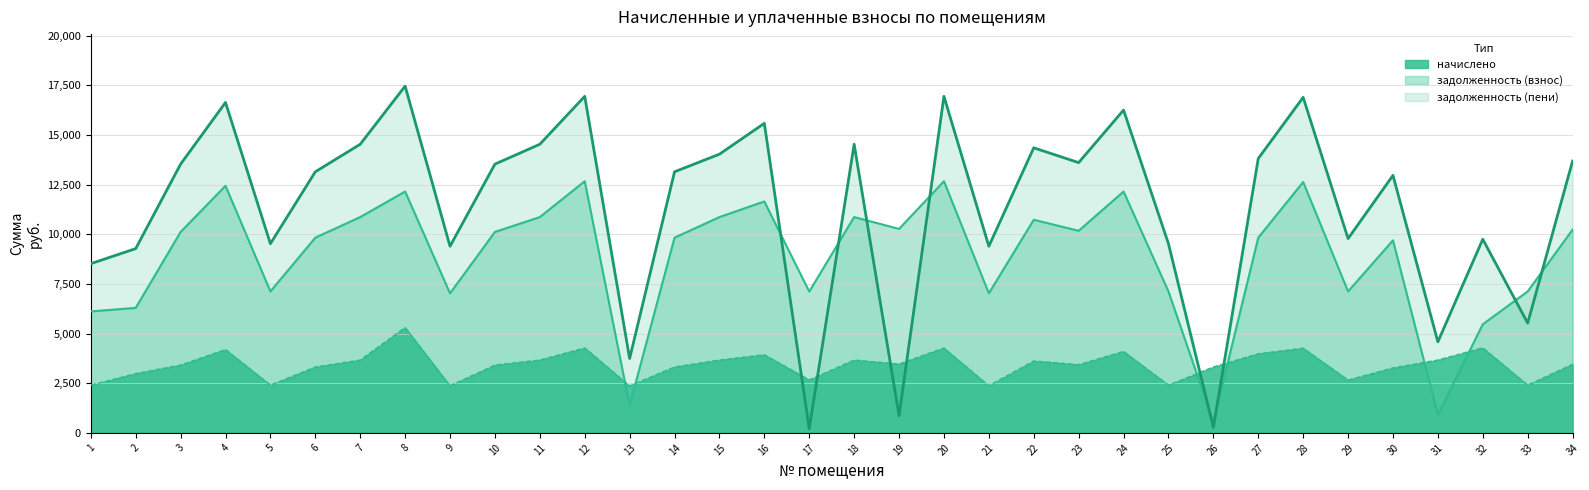

Is it true that задолженность (пени) equals 378.7 at 26?

False